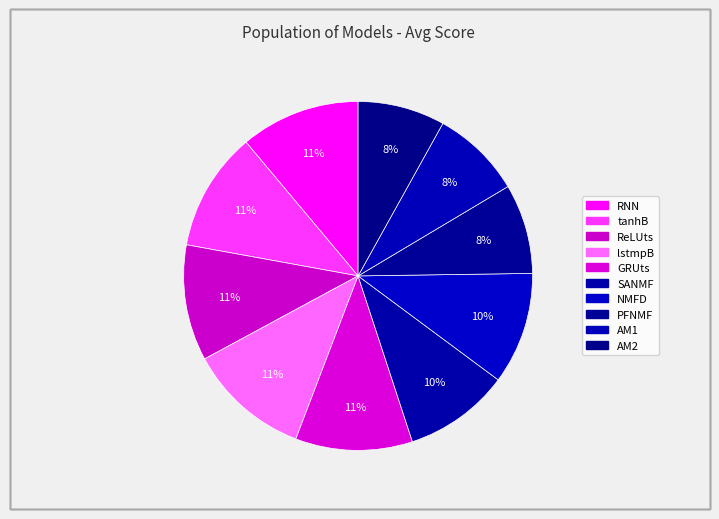

How many segments does this pie chart have?

10